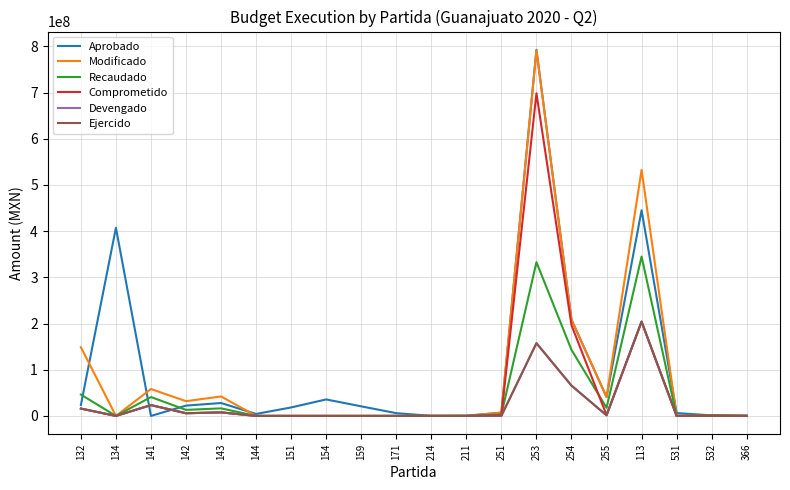

Does the chart display data point markers on the line(s)?

No